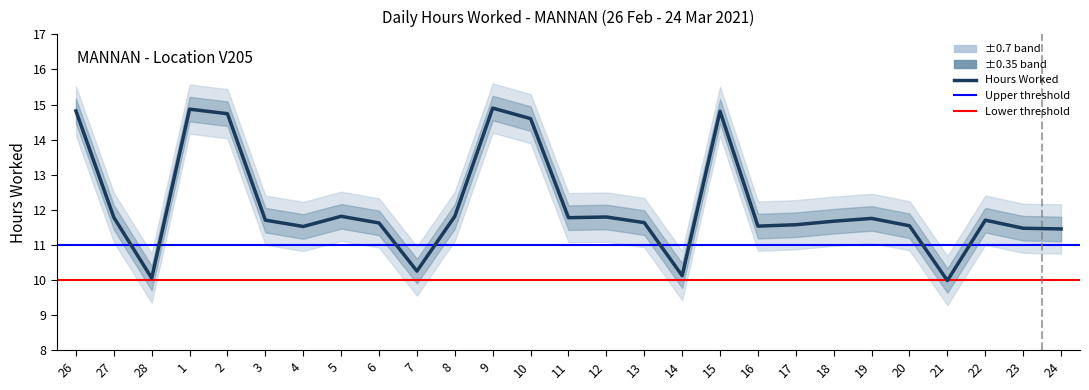

How many interior local peaks (higher than both neighbors) does the data have?

7